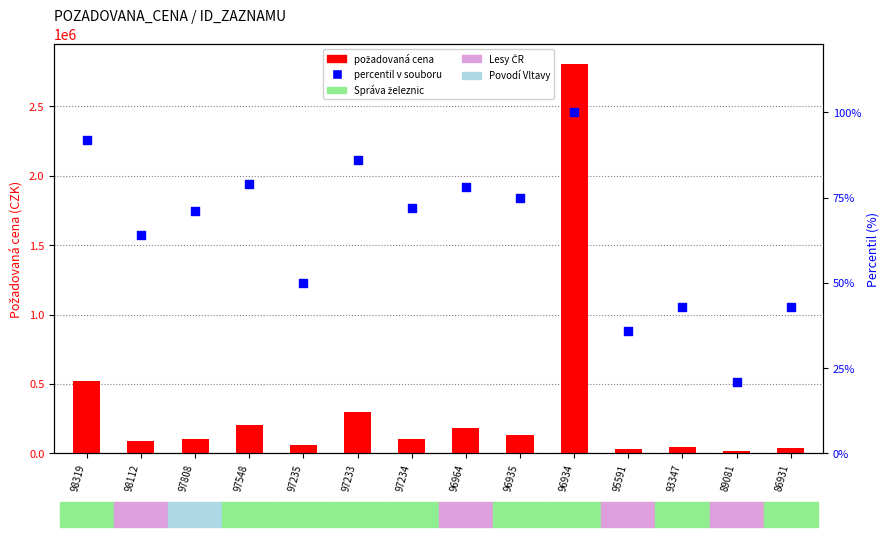

Which series has the largest Y range (max minus min)?

požadovaná cena